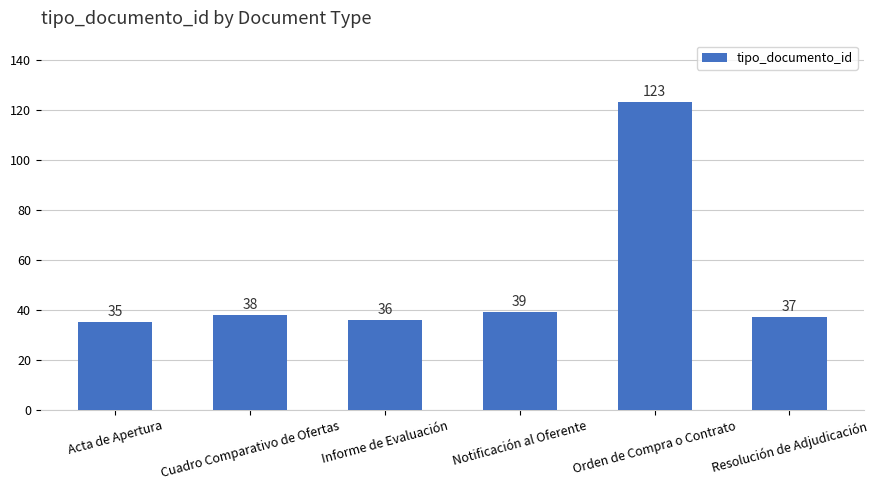

What is the label of the 6th bar from the left?

Resolución de Adjudicación